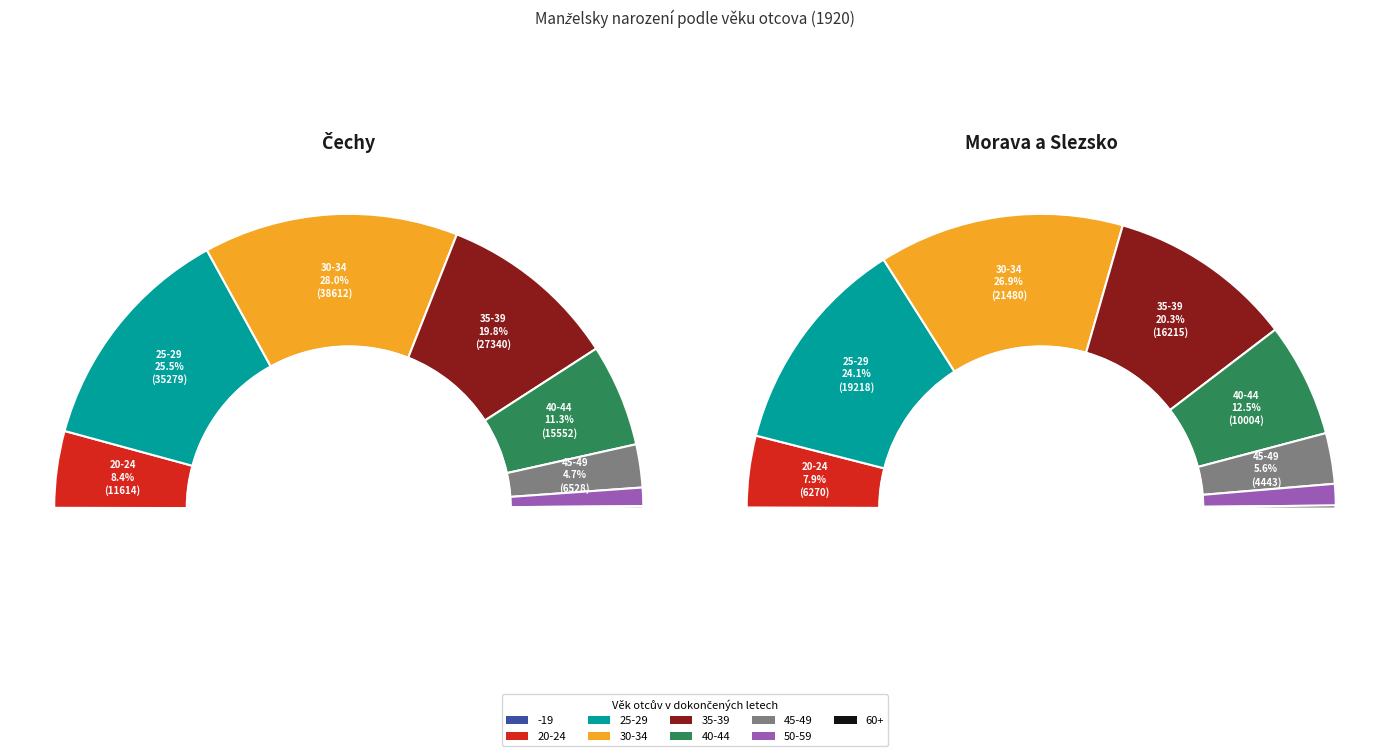

To the nearest percent, what is the average slice percentage?

11%